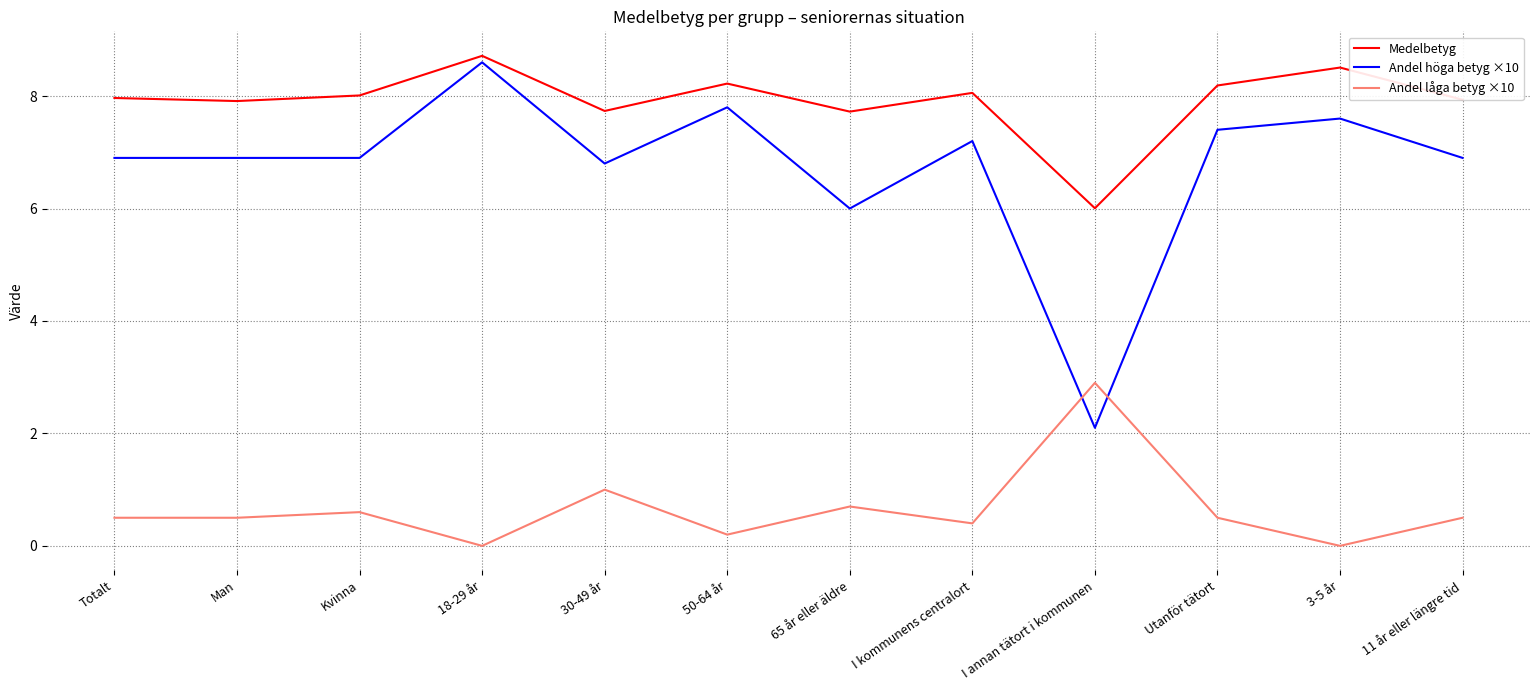

Which series has the largest total across all categories?

Medelbetyg